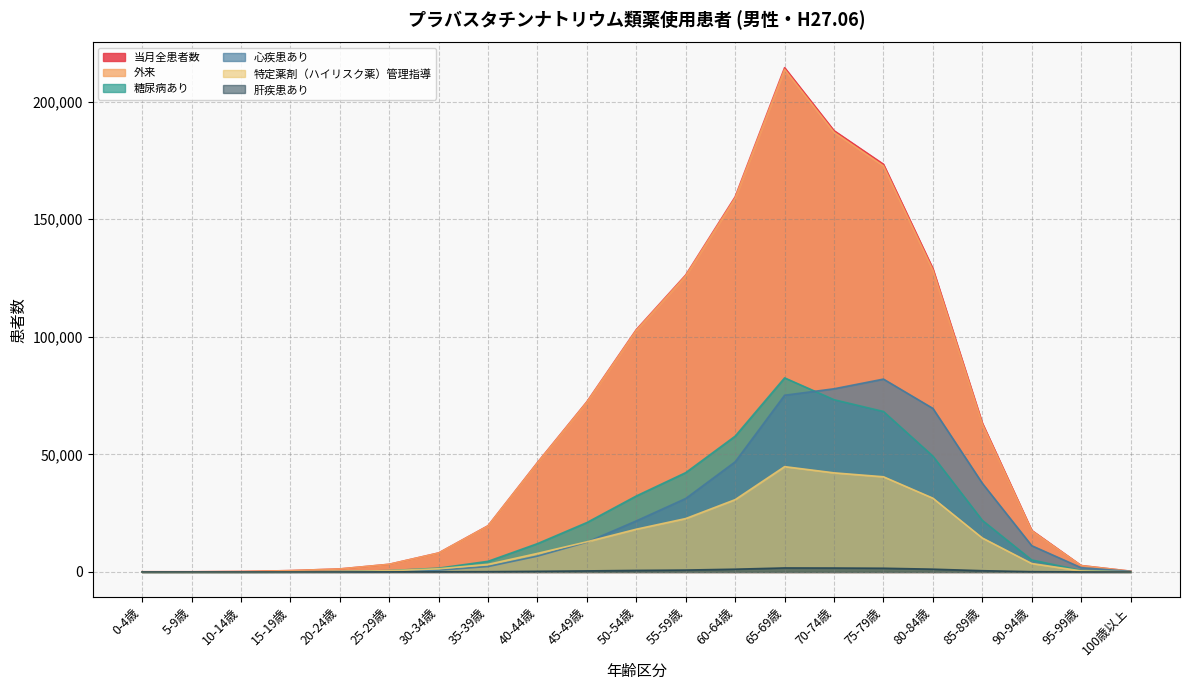

Which category has the highest value in the 肝疾患あり series?

65-69歳